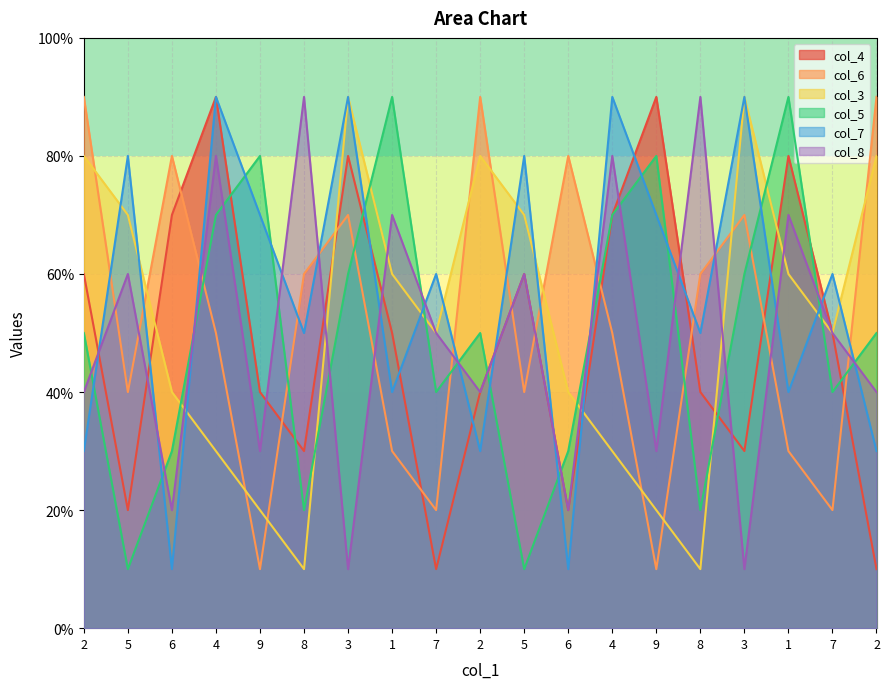

What is the sum of all col_7 values?

107